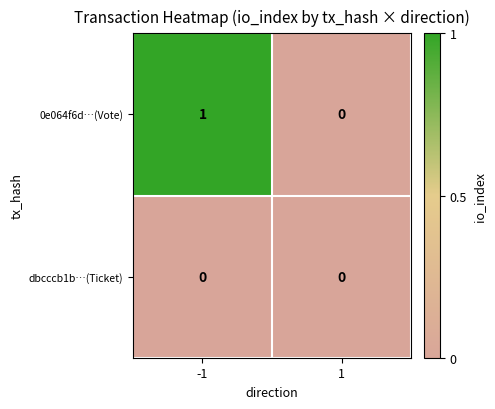

Is it true that 0e064f6d…(Vote) equals 0 at 1?

True